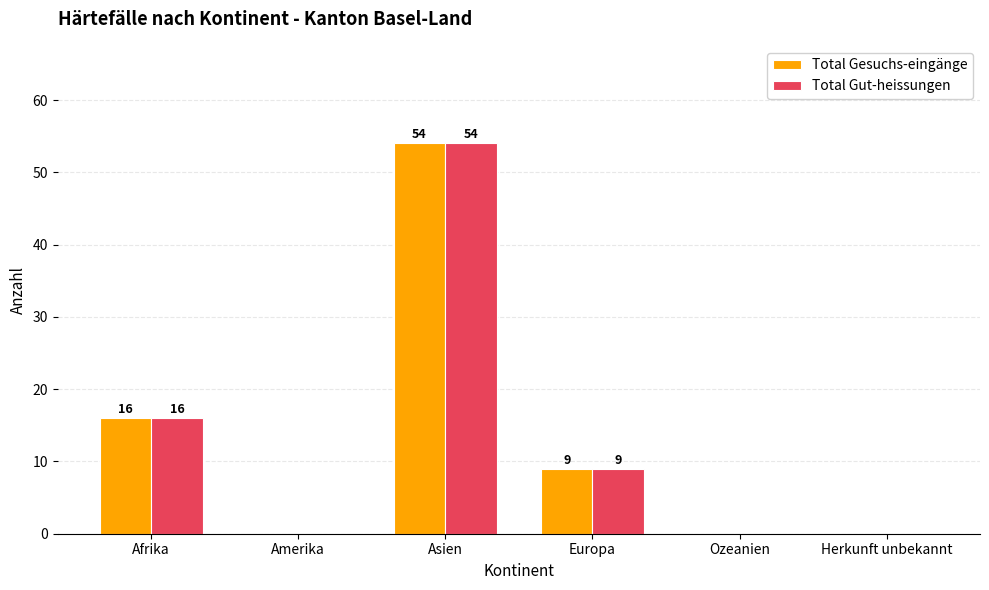

Are the bars grouped side by side (vs. stacked)?

Yes